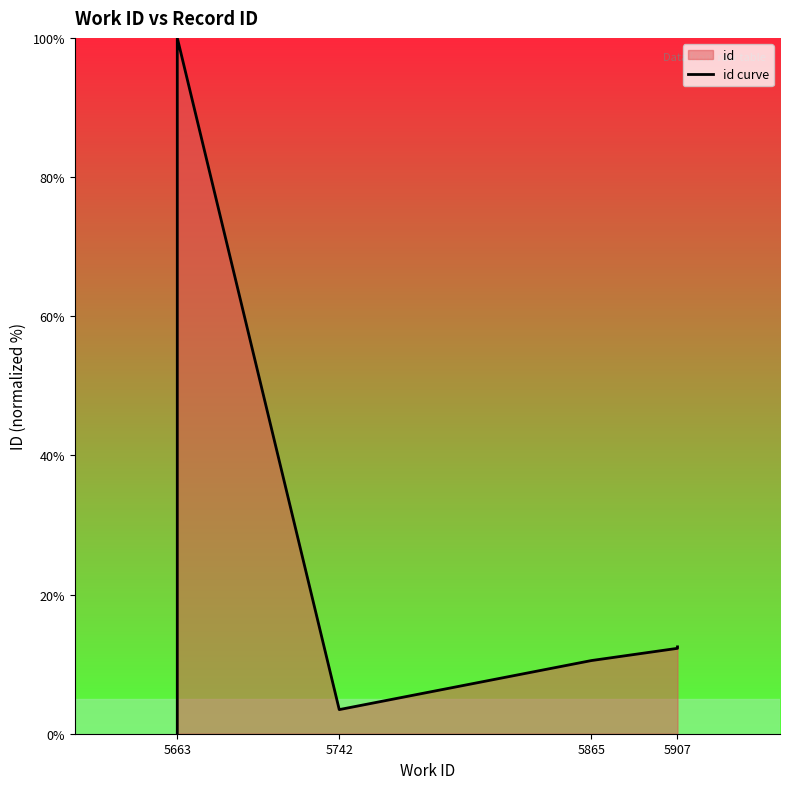

Which has a higher value, 5663 or 5663?

5663